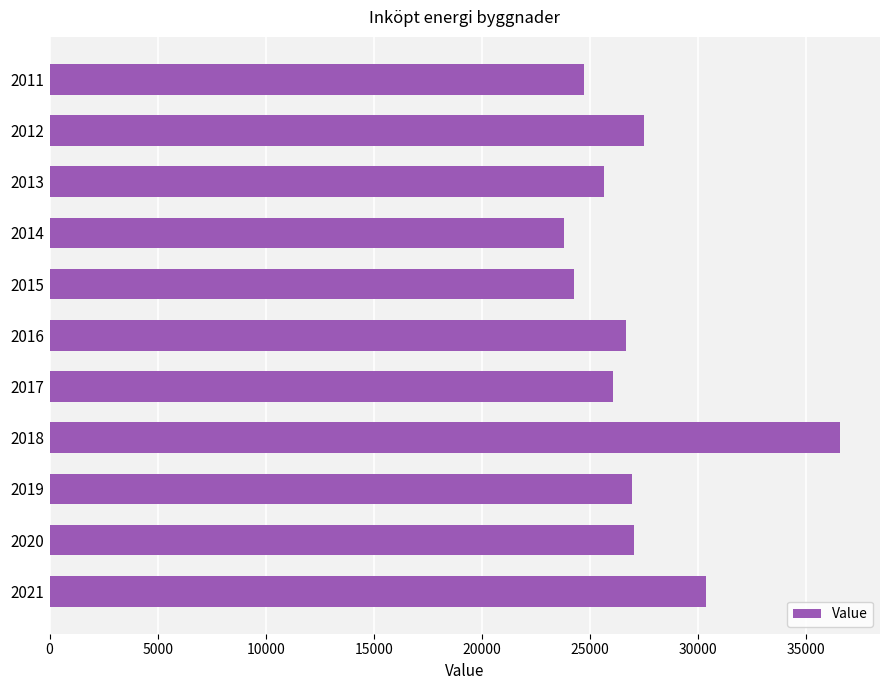

Which label corresponds to the largest value in the chart?

2018